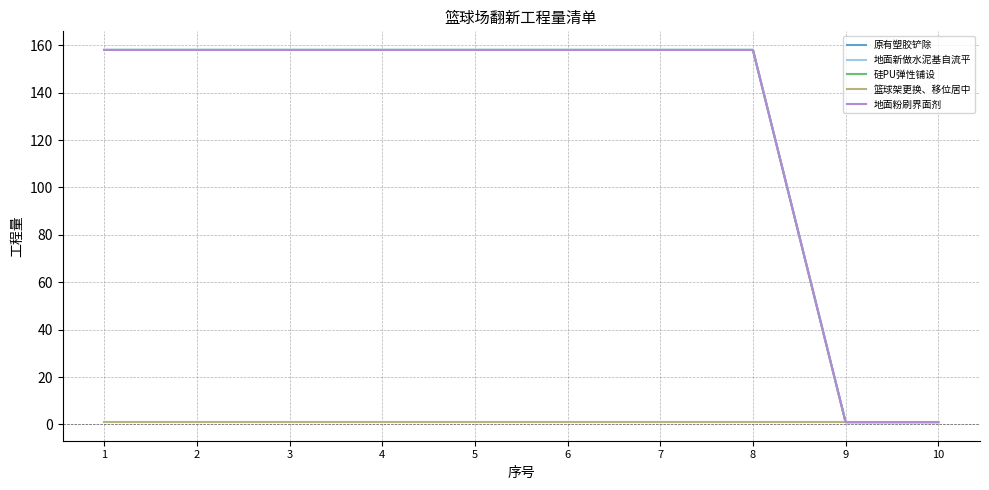

Does the chart have visible grid lines?

Yes